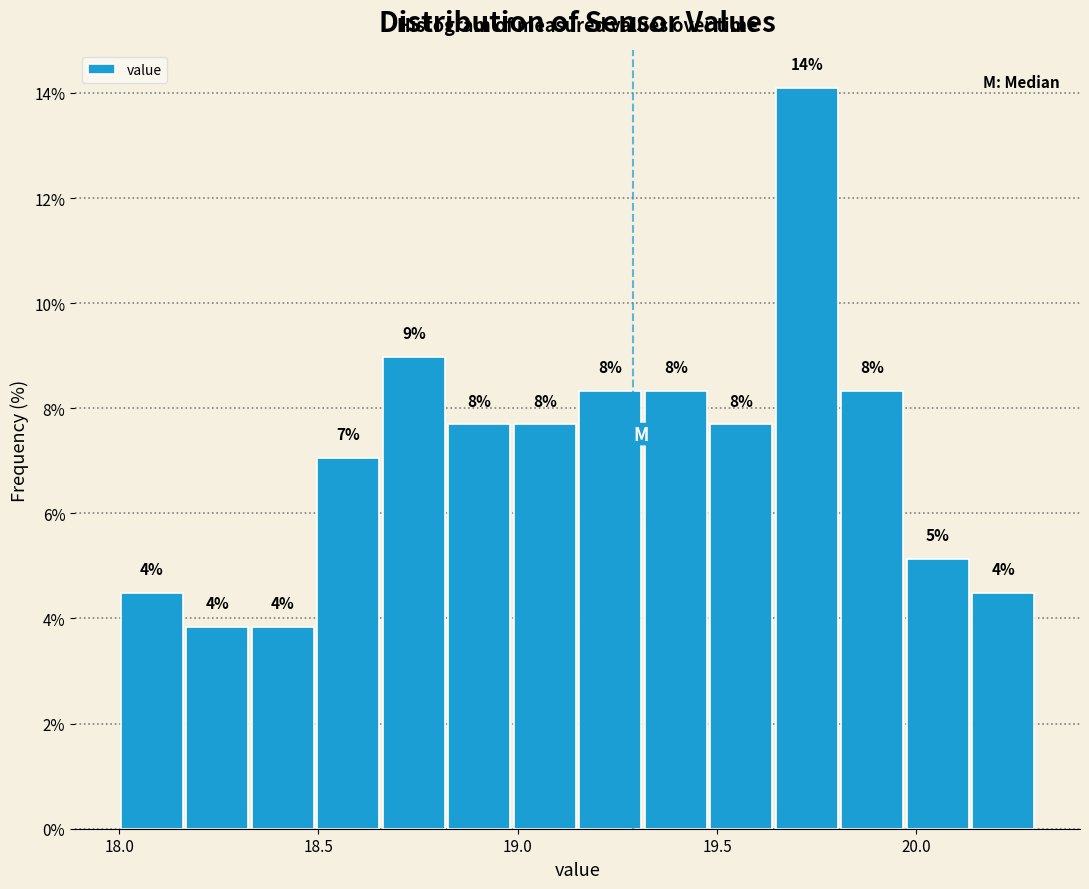

Read against the x-axis, roughly where is the centre of the tallest bar?

19.75